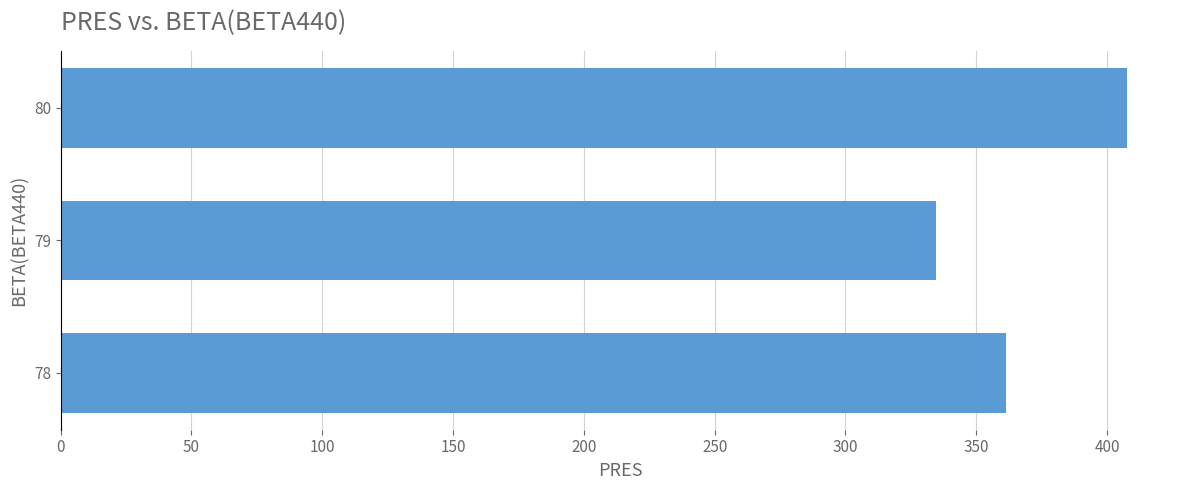

The chart shows a value of 407.5 at 80. True or false?

True